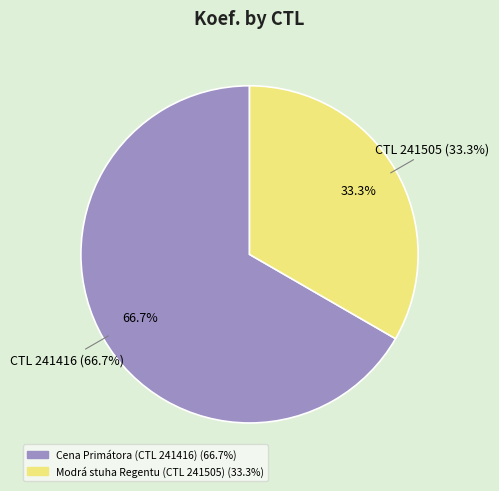

Is the sum of 241416 and 241505 greater than half?

Yes